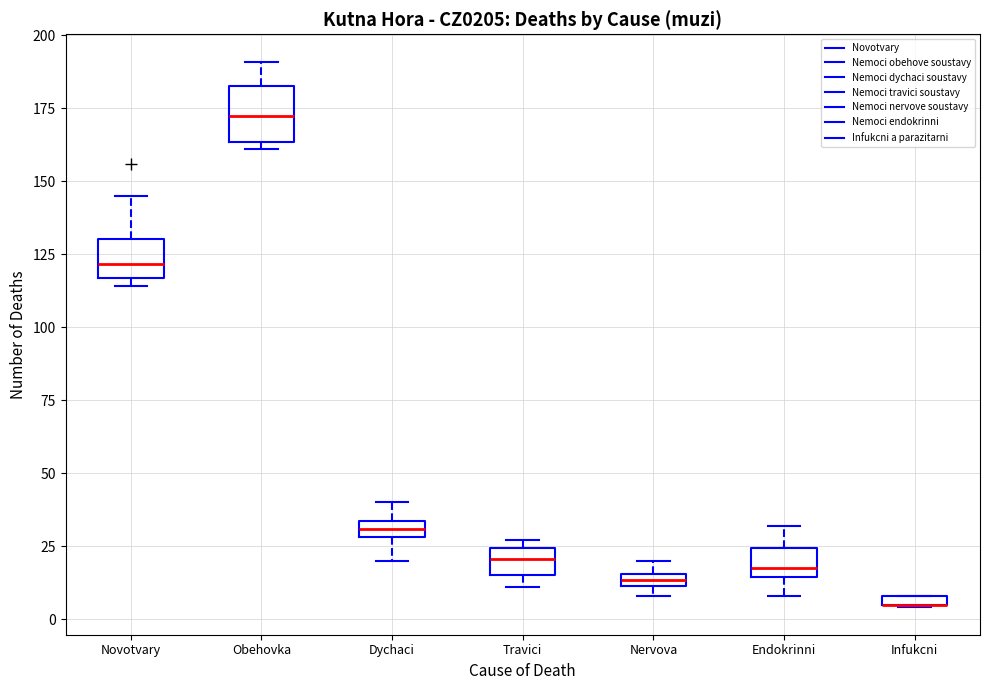

Comparing the boxes themselves (not the whiskers), which one is the tallest?

Obehovka